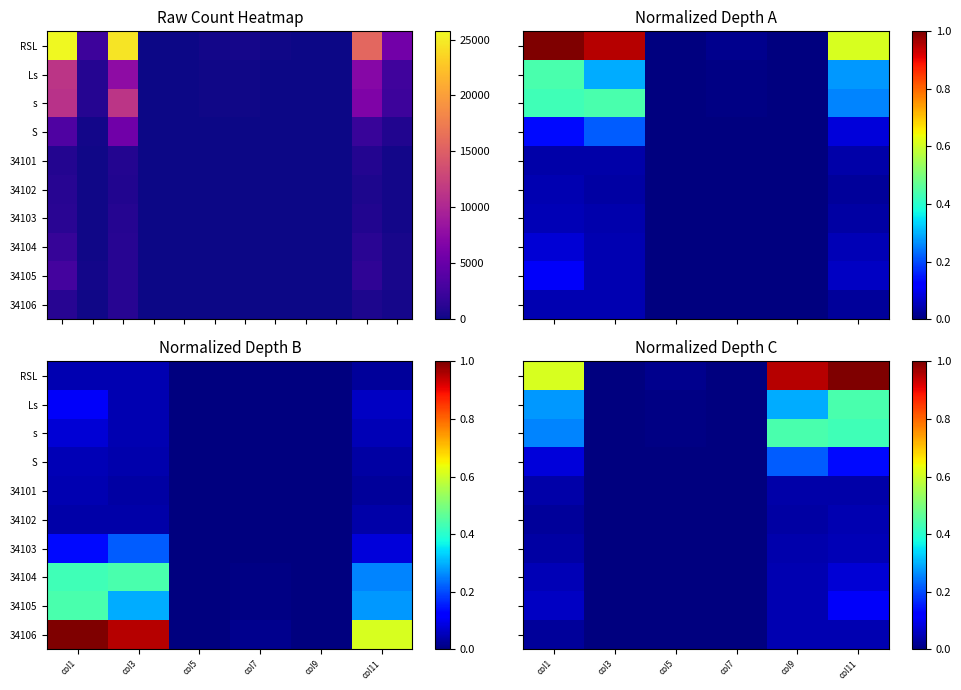

Which series has the largest total across all categories?

RSL